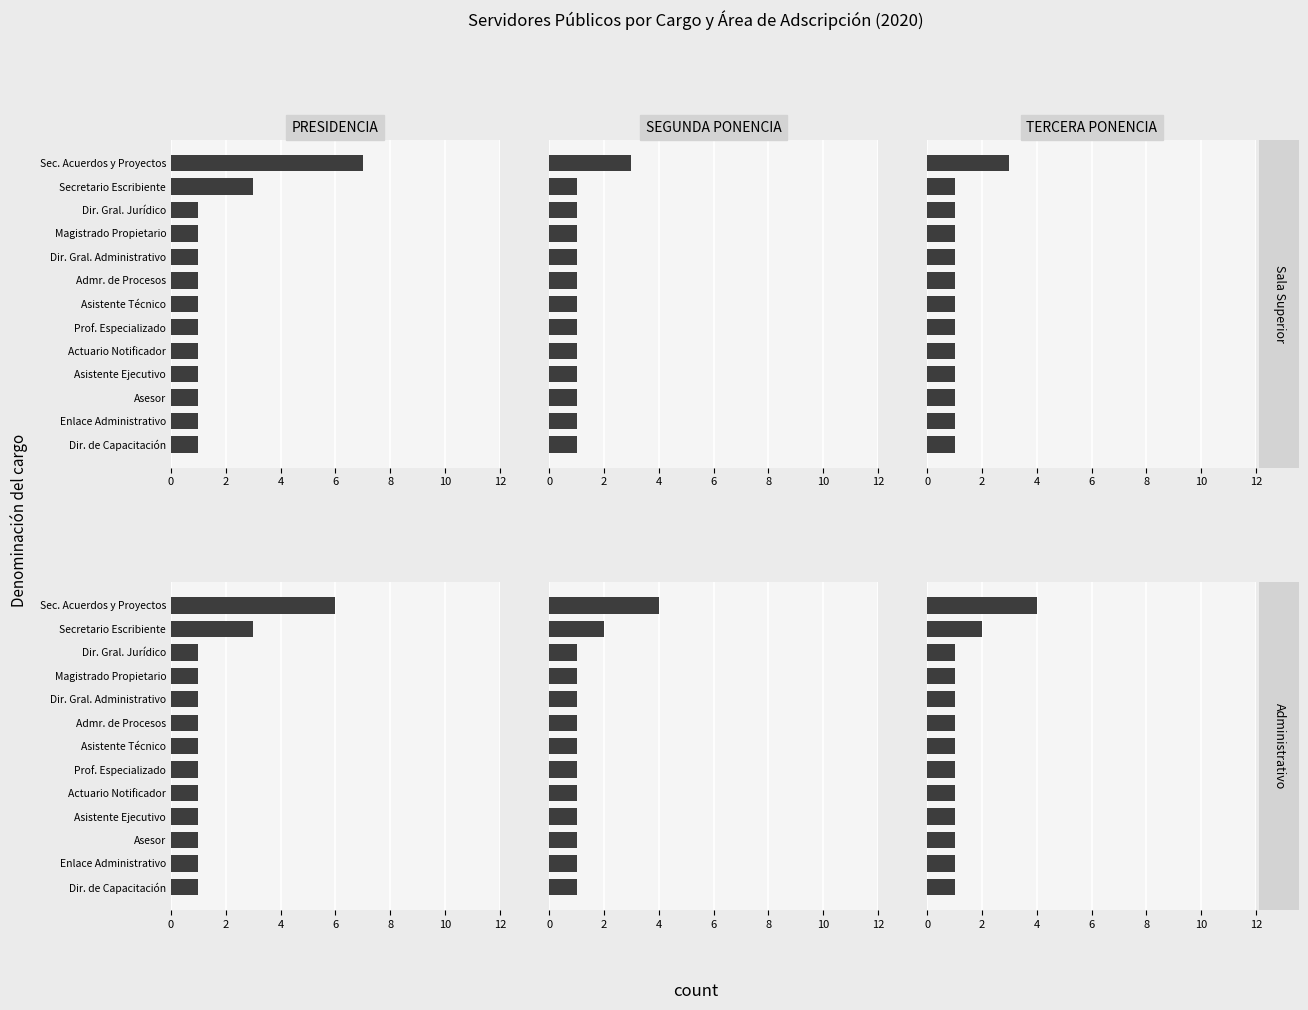

What is the sum of the TERCERA PONENCIA values at 6 and 4?

2